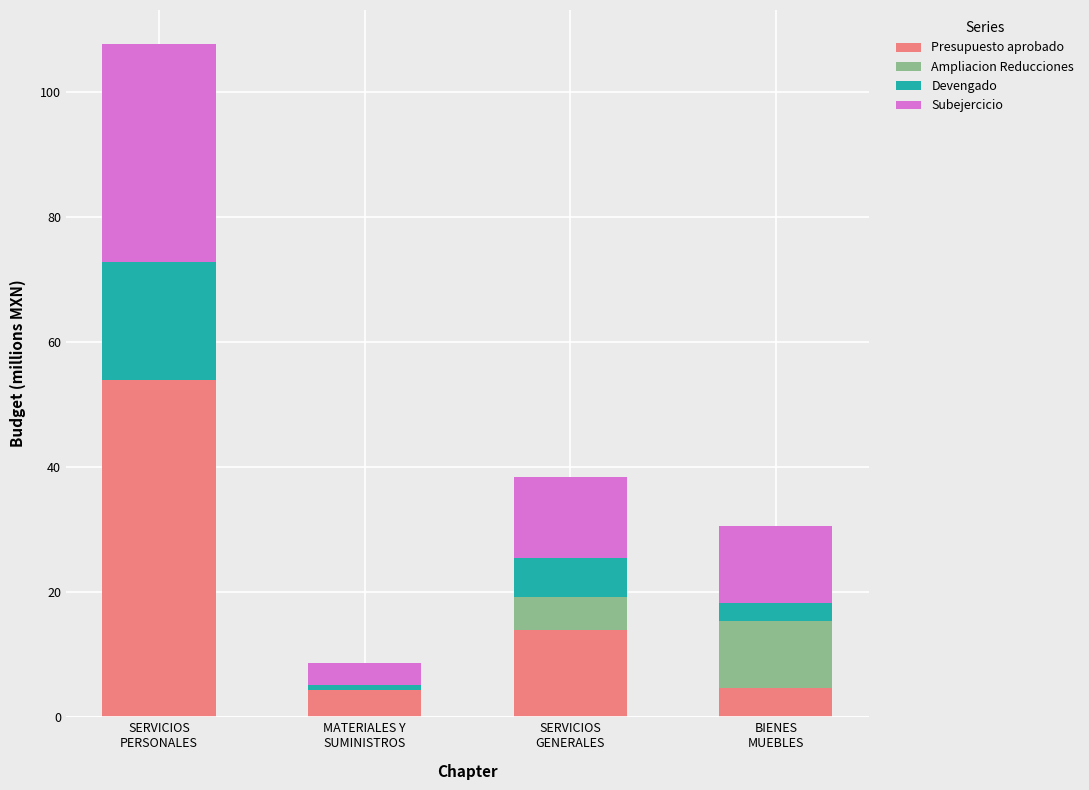

What is the highest value of the Presupuesto aprobado series?

53.9